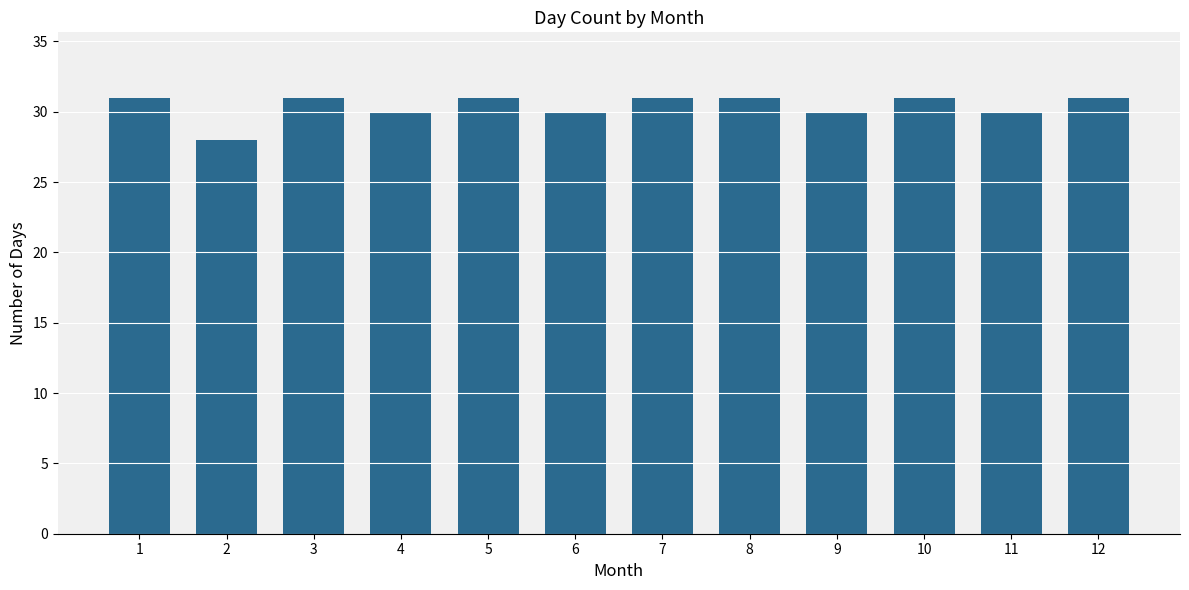

What is the smallest value displayed?

28